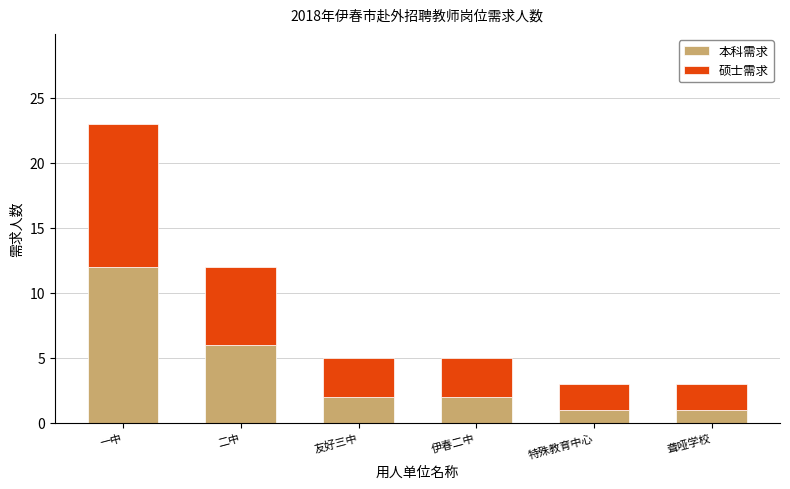

At which category is the sum across all series the highest?

一中